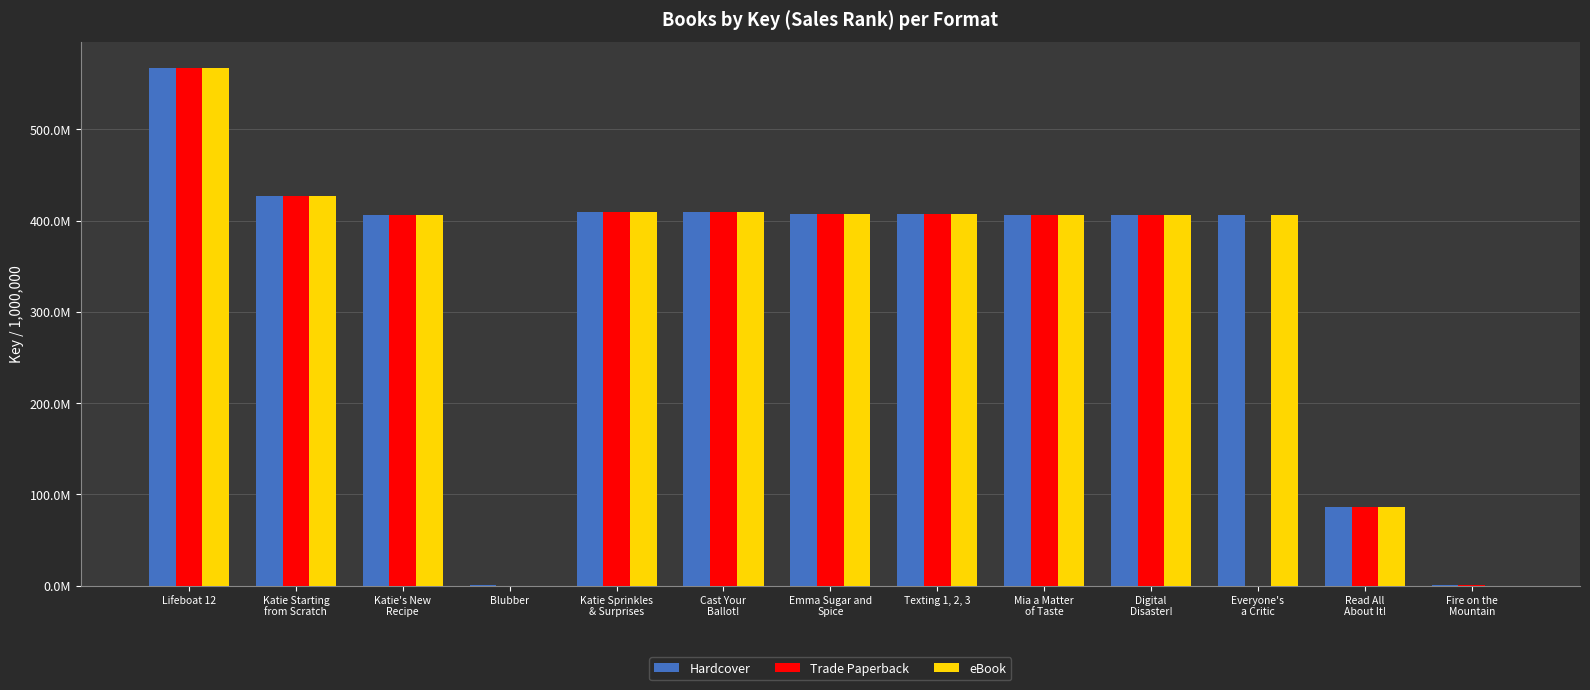

At Katie Sprinkles
& Surprises, list the series in order from smallest to largest.

Hardcover, Trade Paperback, eBook